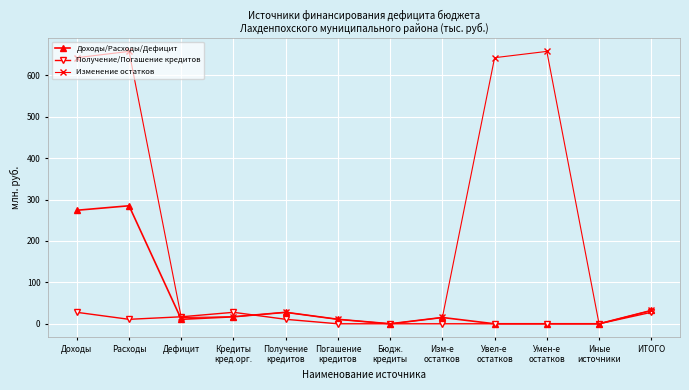

Which series has the largest total across all categories?

Изменение остатков